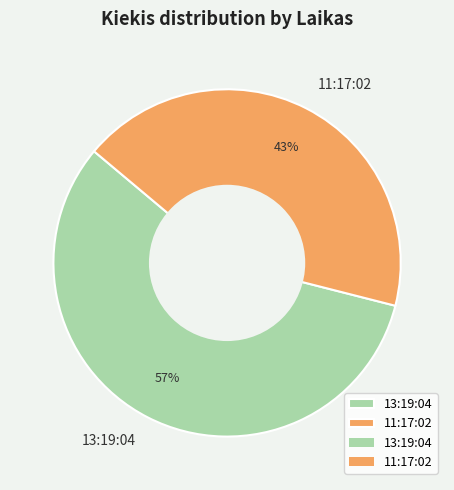

How many segments does this pie chart have?

2